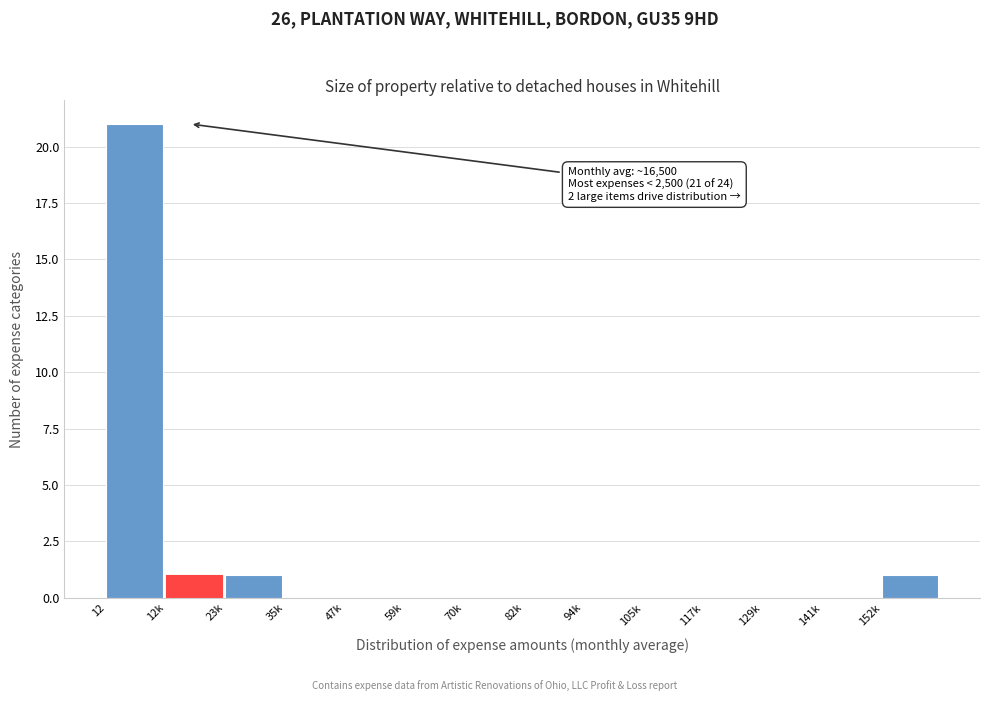

Reading left to right, what are all the values shown in this chart?

12=21	12k=1	23k=1	35k=0	47k=0	59k=0	70k=0	82k=0	94k=0	105k=0	117k=0	129k=0	141k=0	152k=1